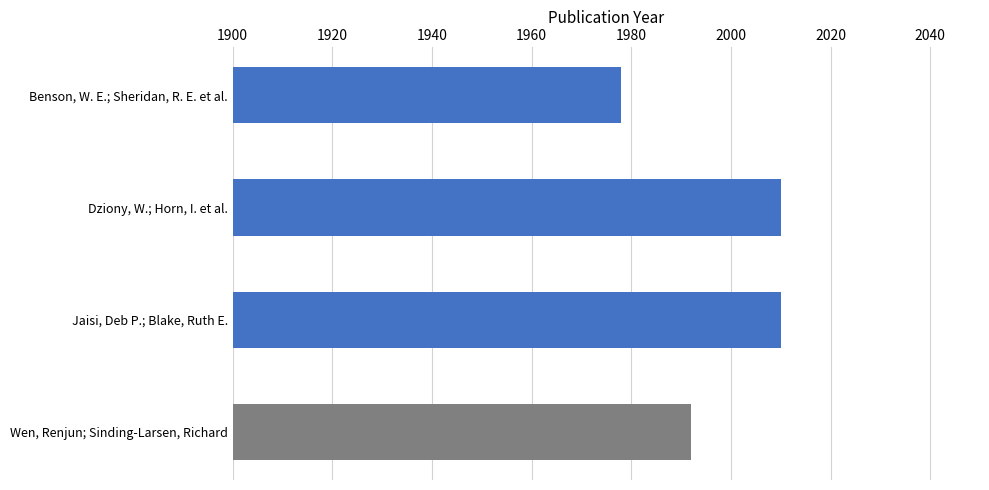

What is the sum of all values?

7990